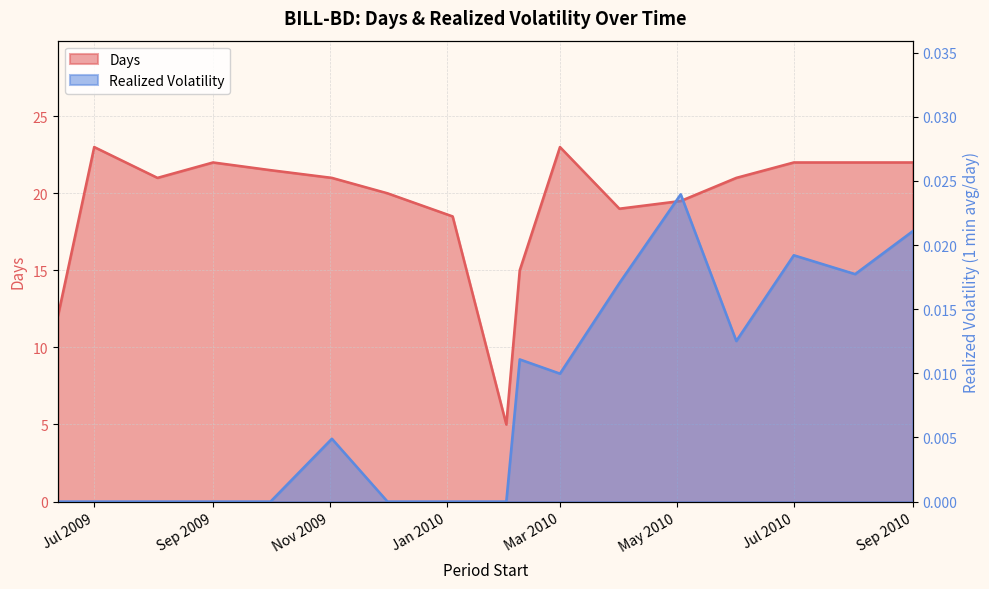

What is the maximum value shown in the chart?

23.0